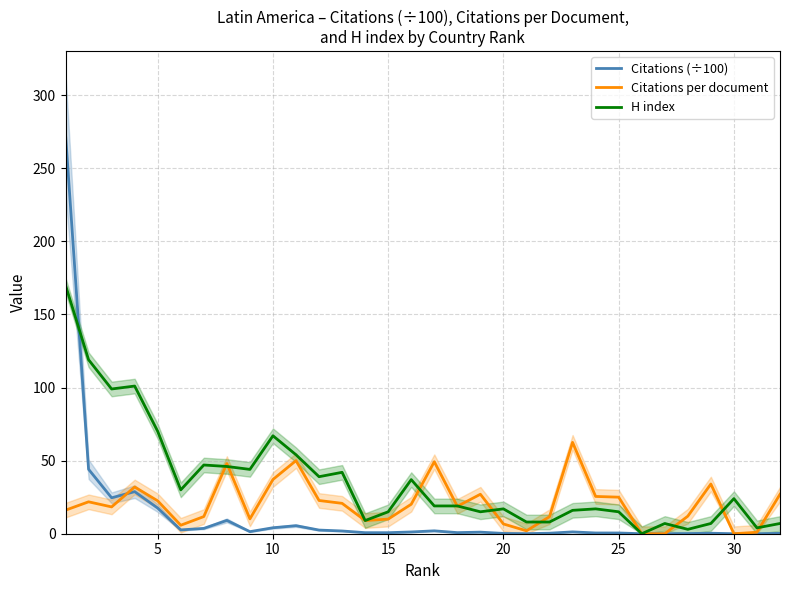

The value of Citations (÷100) at 22 is 0.6. True or false?

False